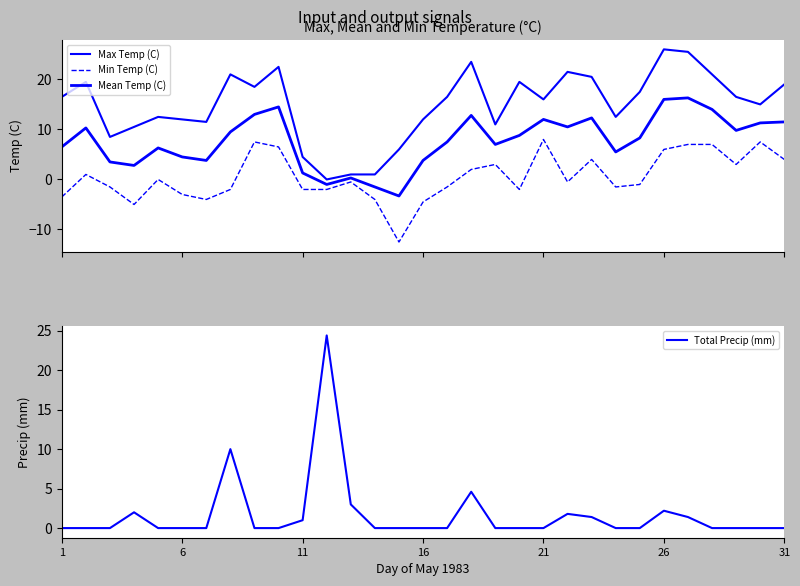

In Min Temp (C), how many points are lower than both neighbors (excluding endpoints)?

7